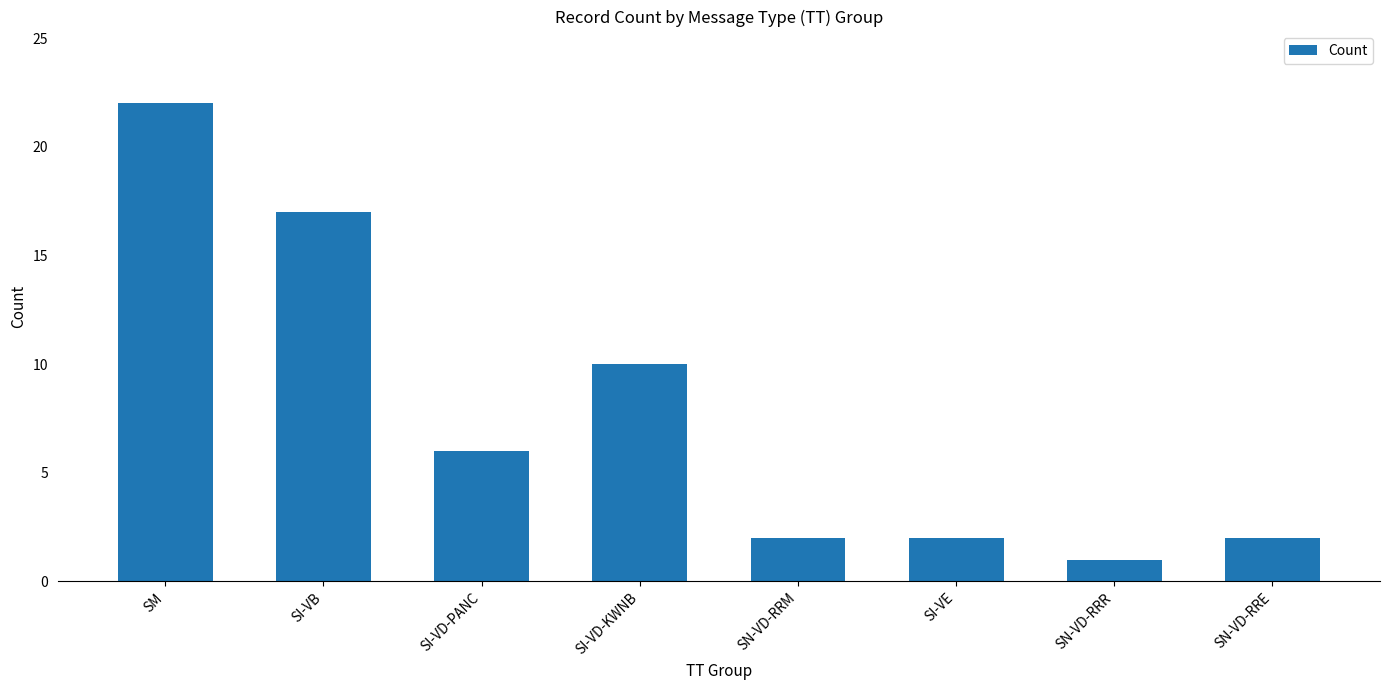

What is the smallest value displayed?

1